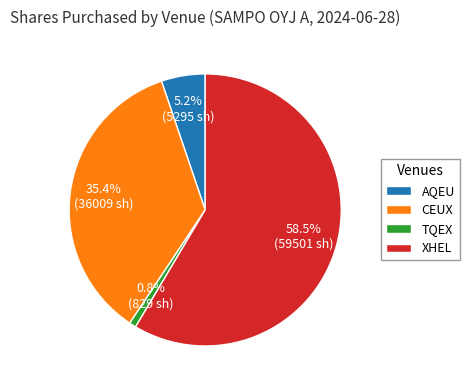

Is XHEL the majority of the pie?

Yes